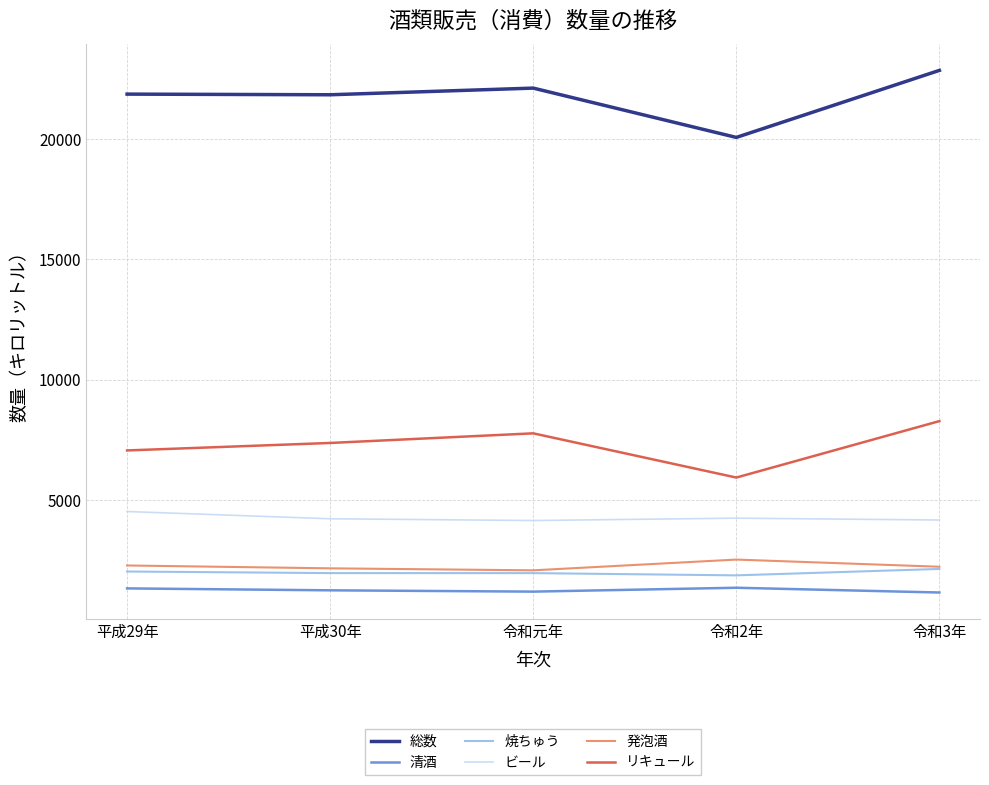

What position from the right is 令和2年?

2